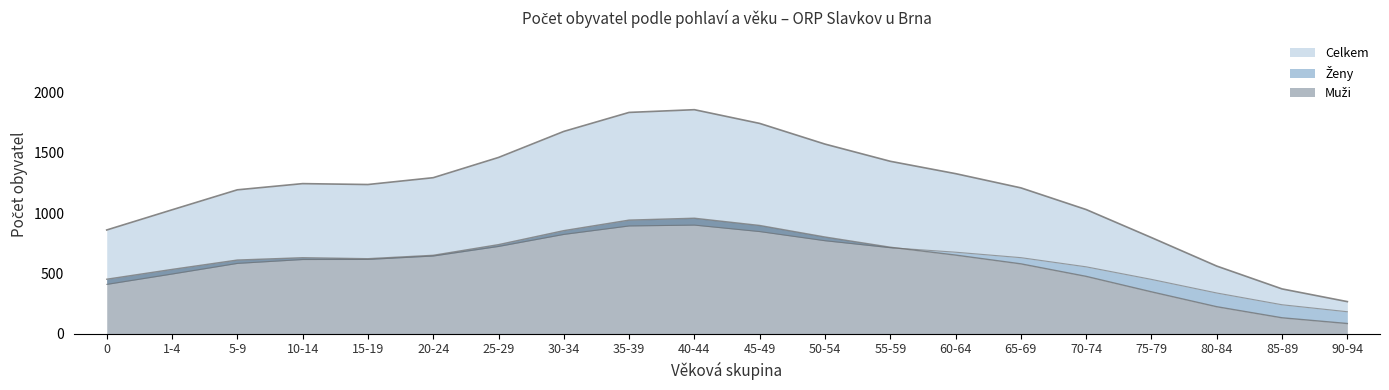

Which series has the largest range (max minus min)?

Celkem